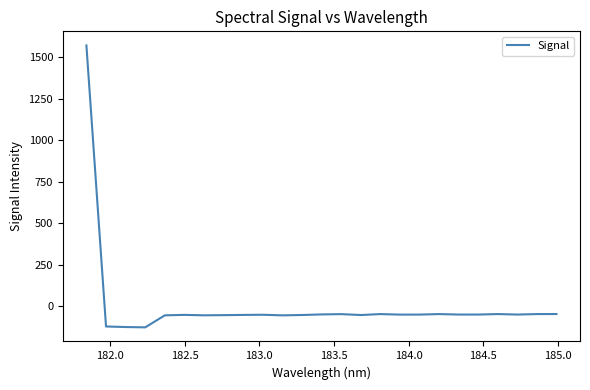

What is the difference between the maximum and minimum values?

1700.3